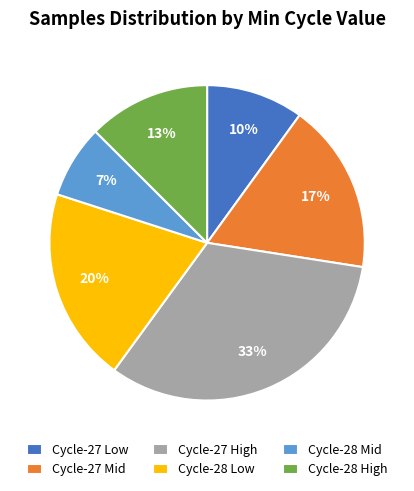

Rank the categories by value from lowest to highest.

Cycle-28 Mid, Cycle-27 Low, Cycle-28 High, Cycle-27 Mid, Cycle-28 Low, Cycle-27 High